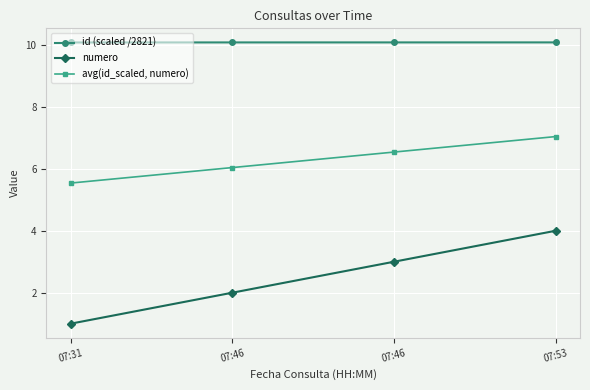

Which series has the widest spread of values?

numero